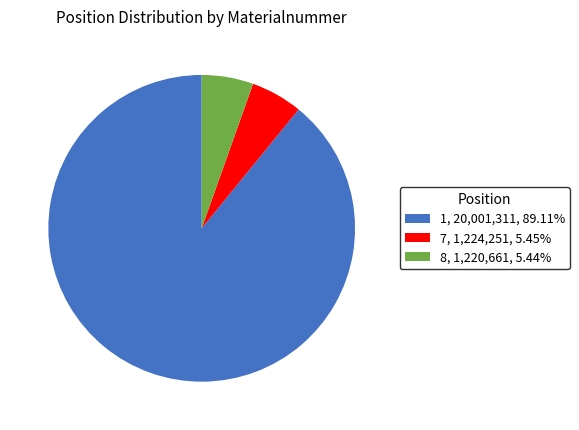

What is the majority slice?

1